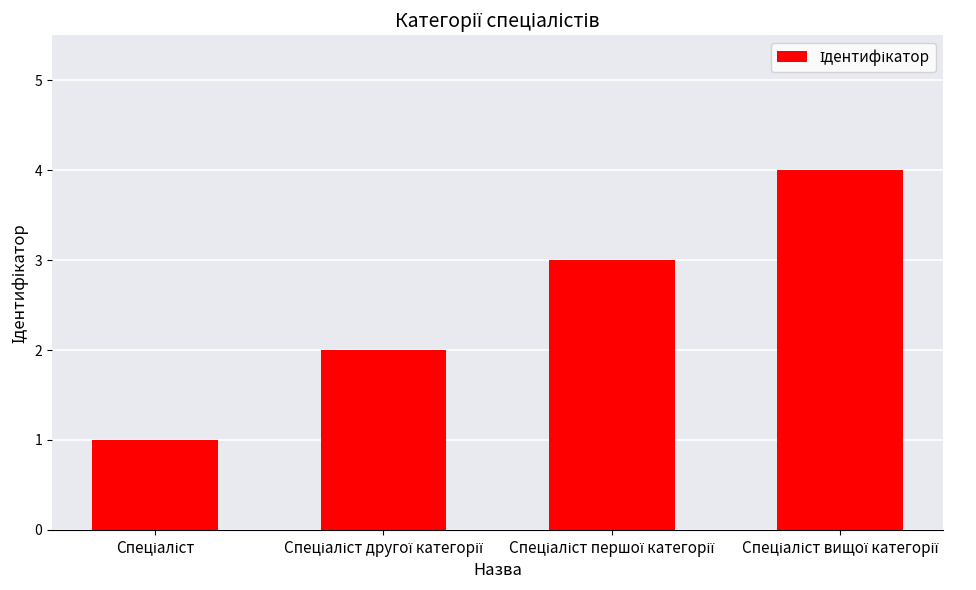

What is the maximum value shown in the chart?

4